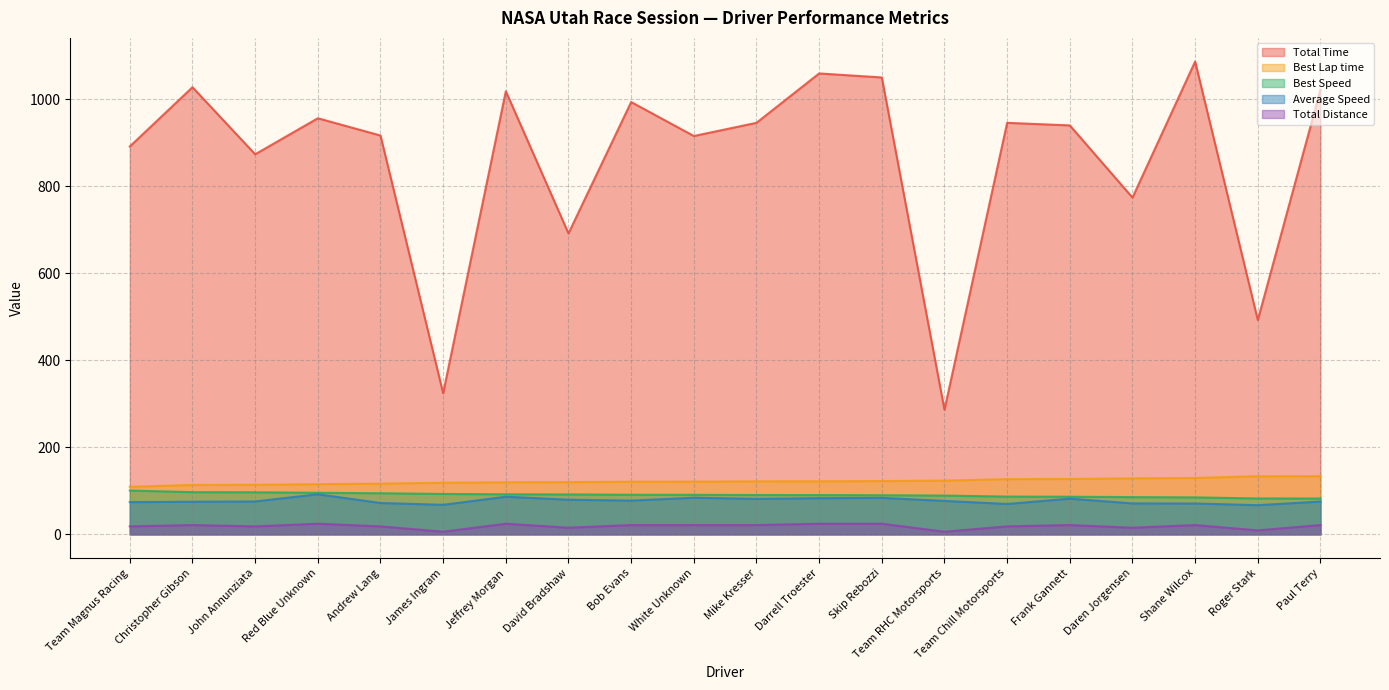

At how many categories does at least one series exceed 97?

20